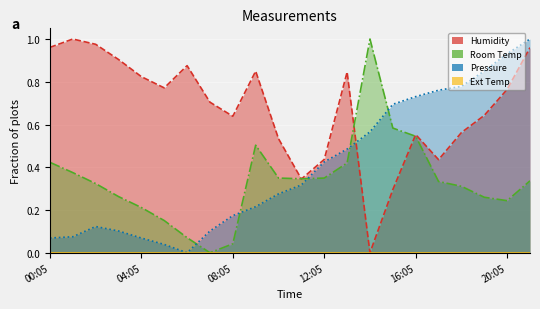

What is the label of the 17th point from the right?

05:05